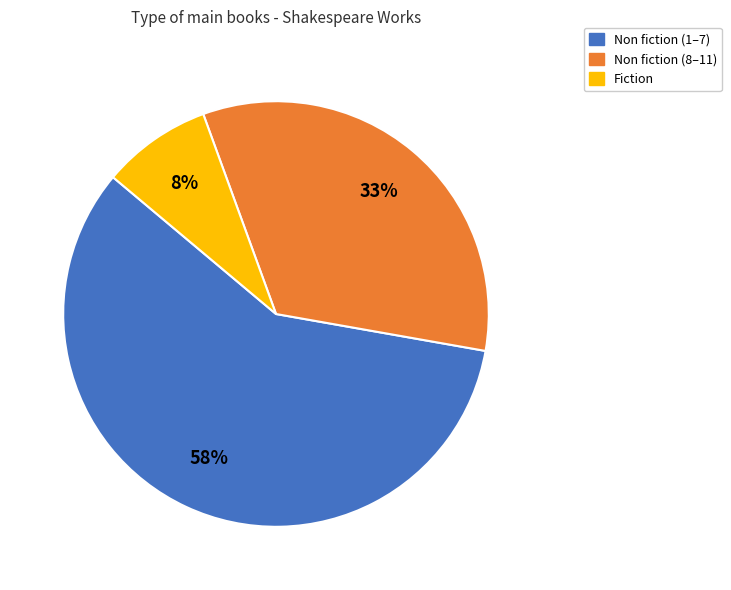

To the nearest percent, what is the average slice percentage?

33%